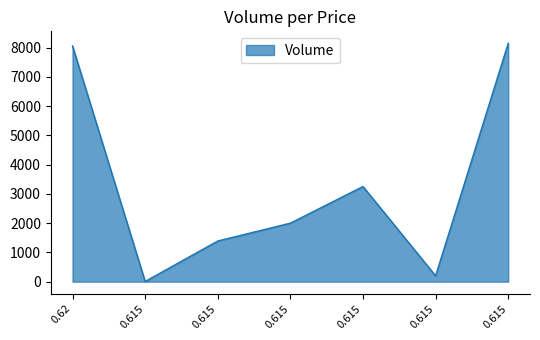

Where is the first local minimum?

0.615